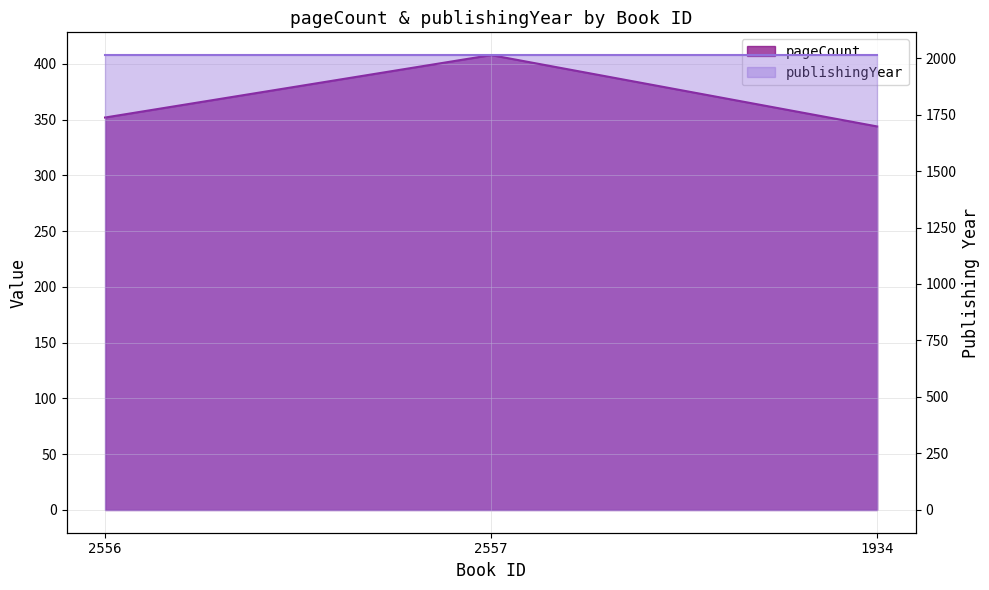

What position from the left is 1934?

3